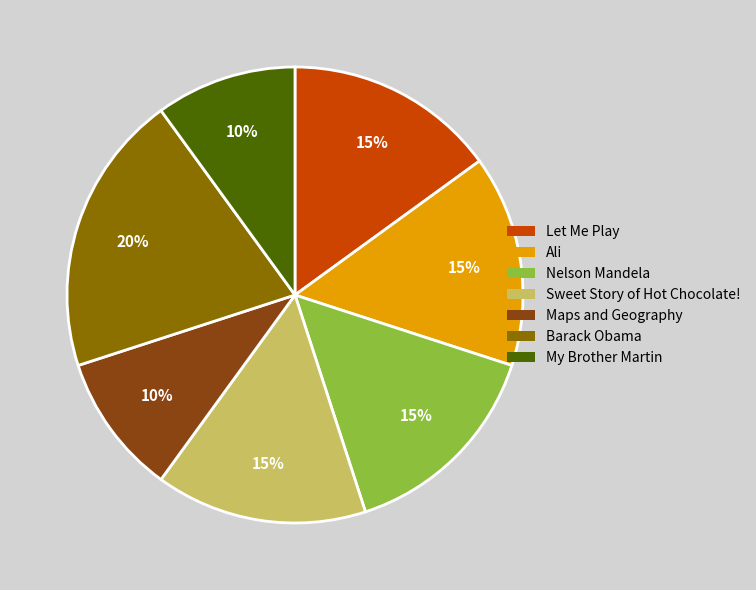

Between Barack Obama and Ali, which is larger?

Barack Obama